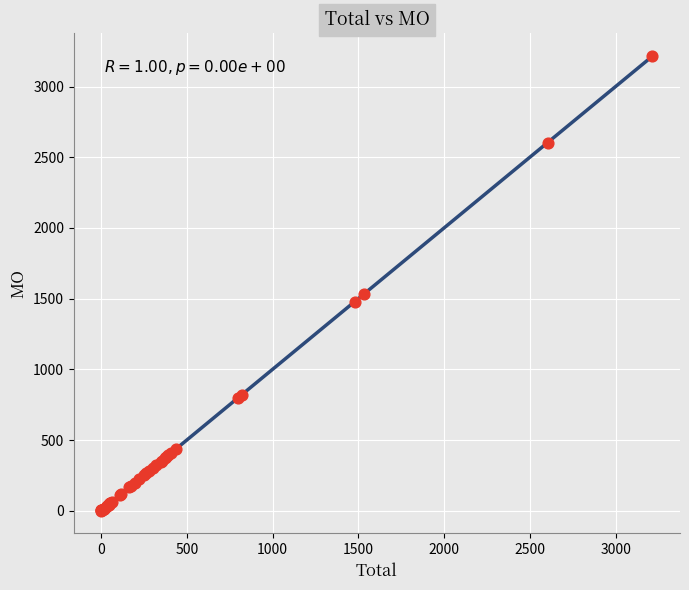

What Y value in the scatter plot is closest to 1608?

1534.3